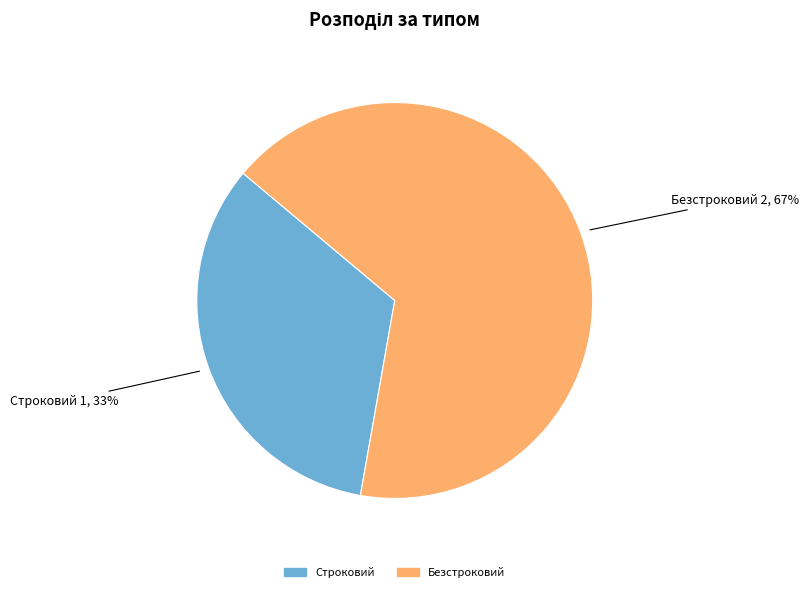

What is the largest slice in the pie chart?

Безстроковий